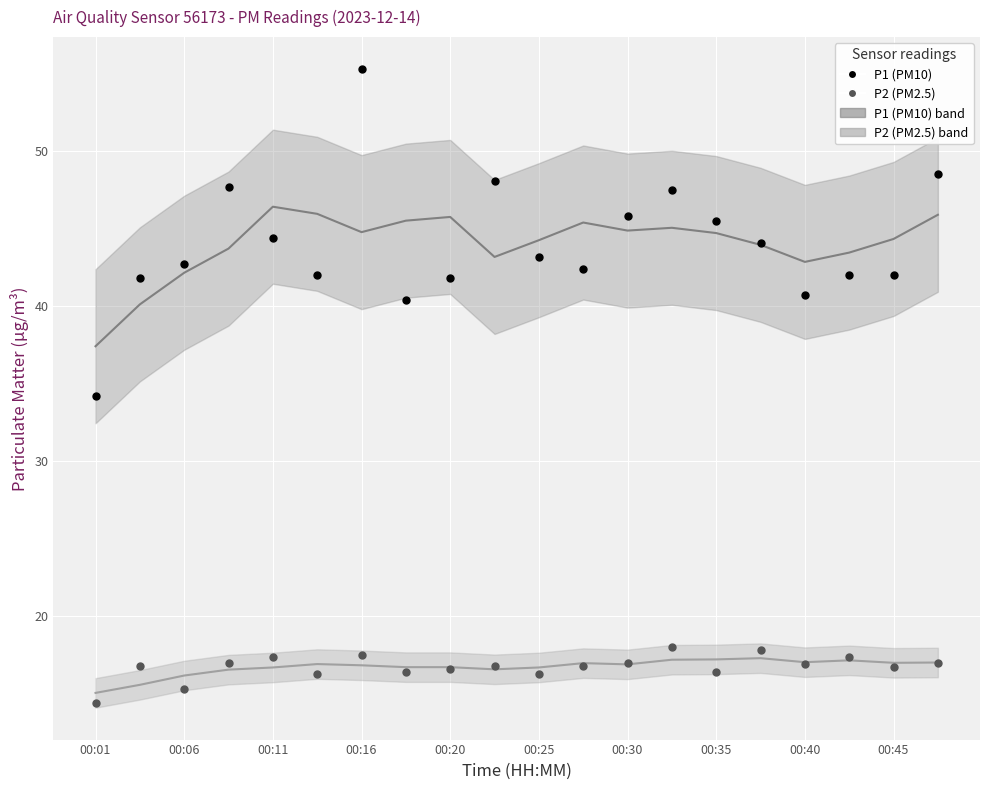

Which series has the widest spread of Y values?

P1 (PM10)